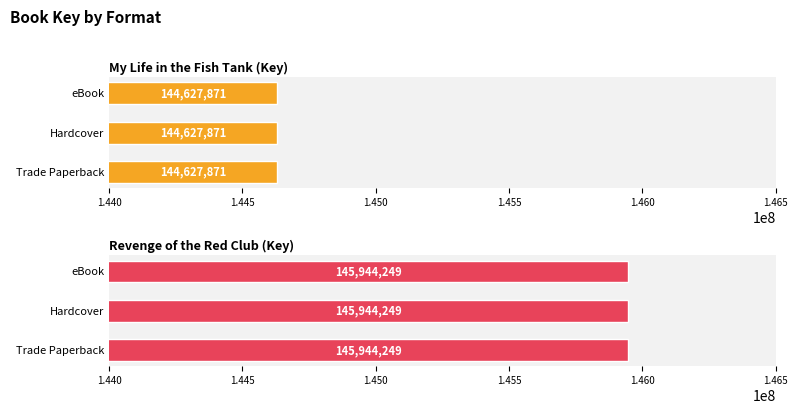

Is it true that Revenge of the Red Club equals 145944249 at eBook?

True